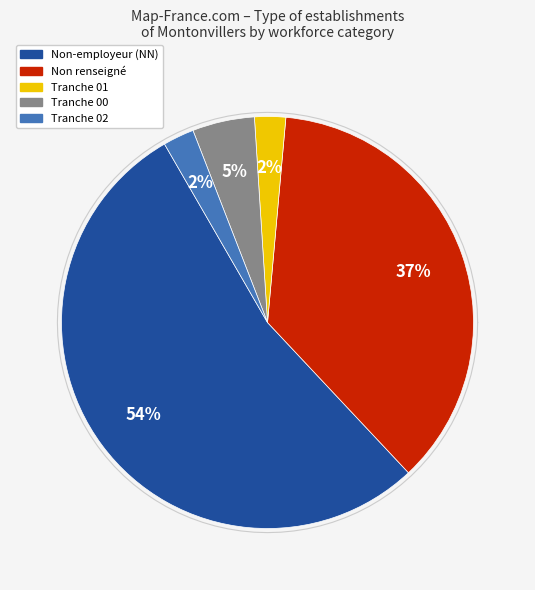

To the nearest percent, what is the combined percentage of 00 and 01?

7%